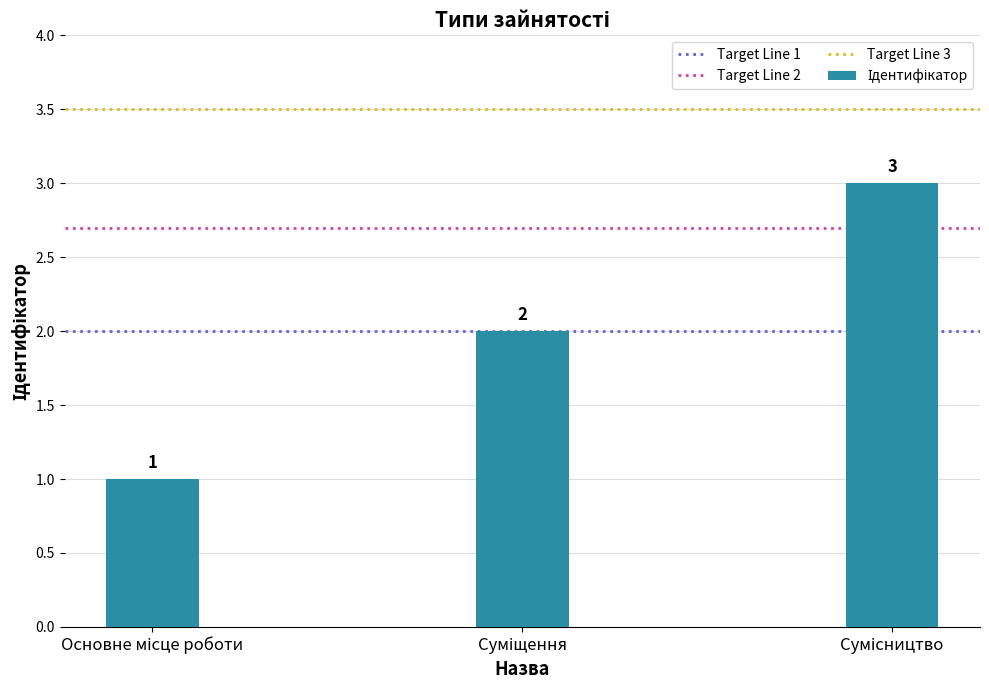

Count the values in the range 1 to 3.

3